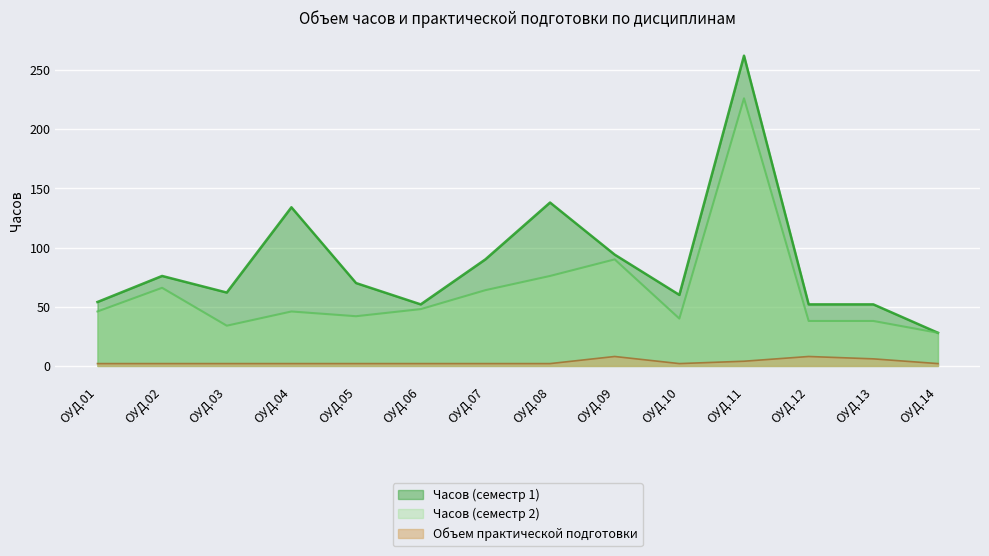

Rank the series at ОУД.02 from lowest to highest value.

Объем практической подготовки, Часов (семестр 2), Часов (семестр 1)